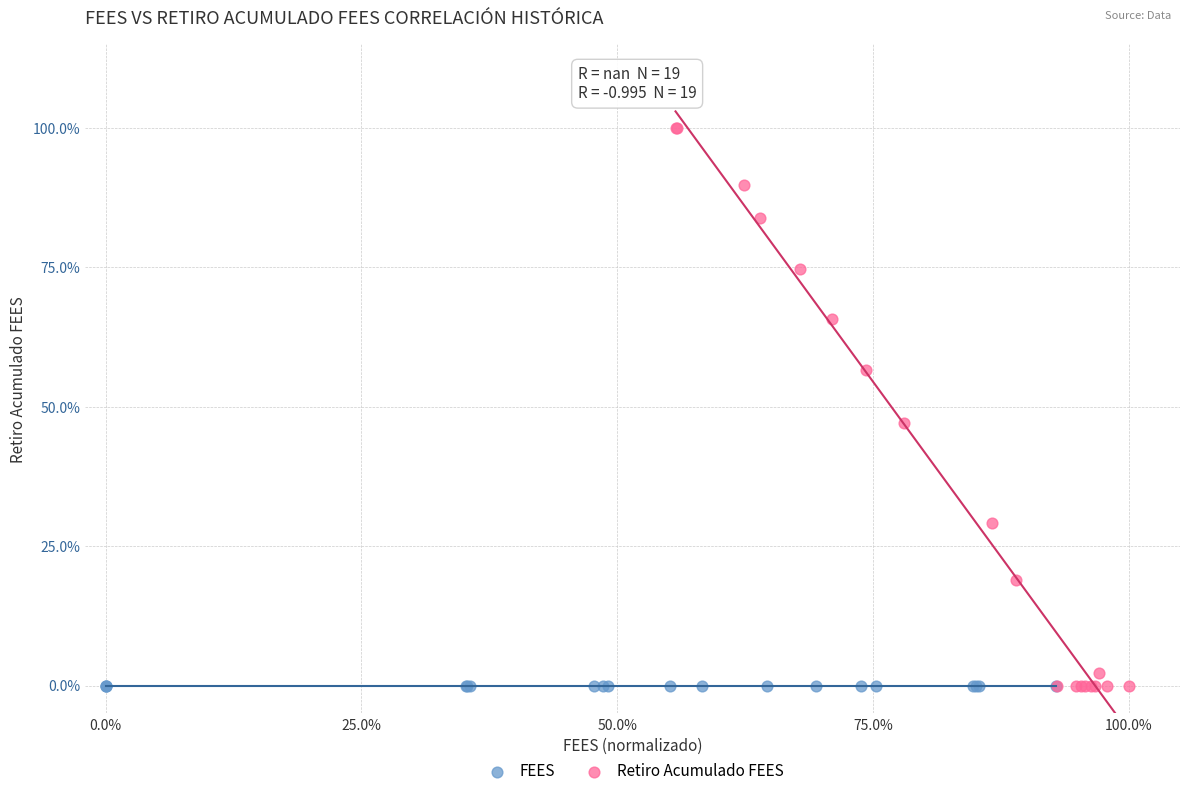

What are all the series names shown in the legend?

FEES, Retiro Acumulado FEES